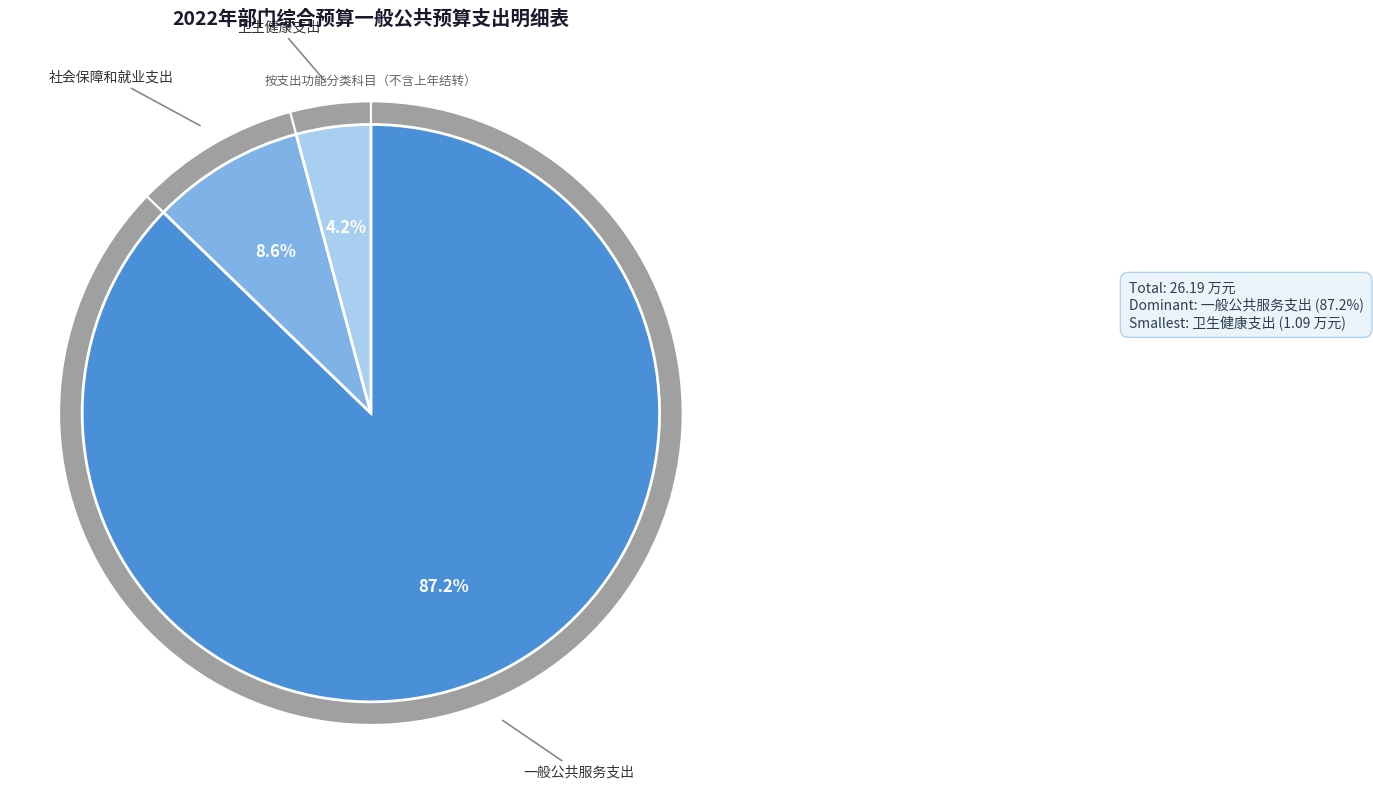

Does any single category account for the majority?

Yes